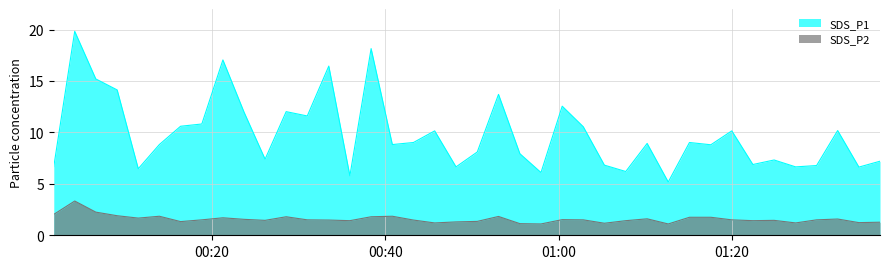

True or false: SDS_P2 has more than 0 interior local peaks.

True